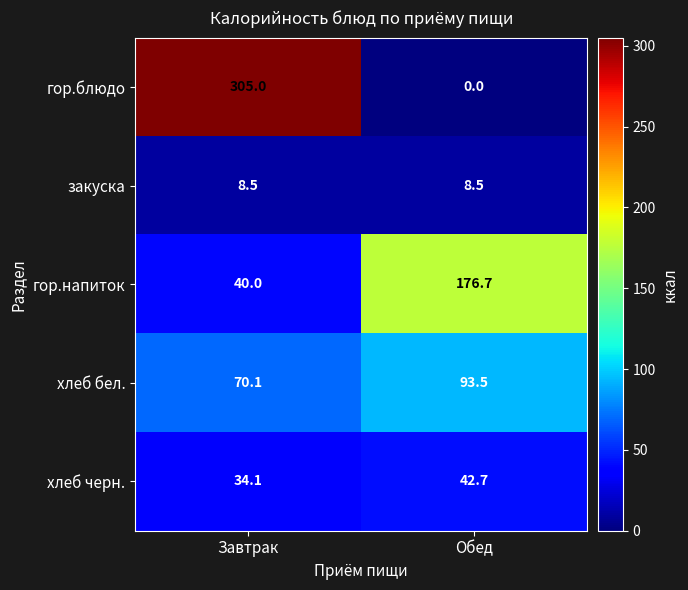

Reading left to right, extract all data points from this chart.

гор.блюдо: 305.0	0.0
закуска: 8.5	8.5
гор.напиток: 40.0	176.7
хлеб бел.: 70.1	93.5
хлеб черн.: 34.1	42.7